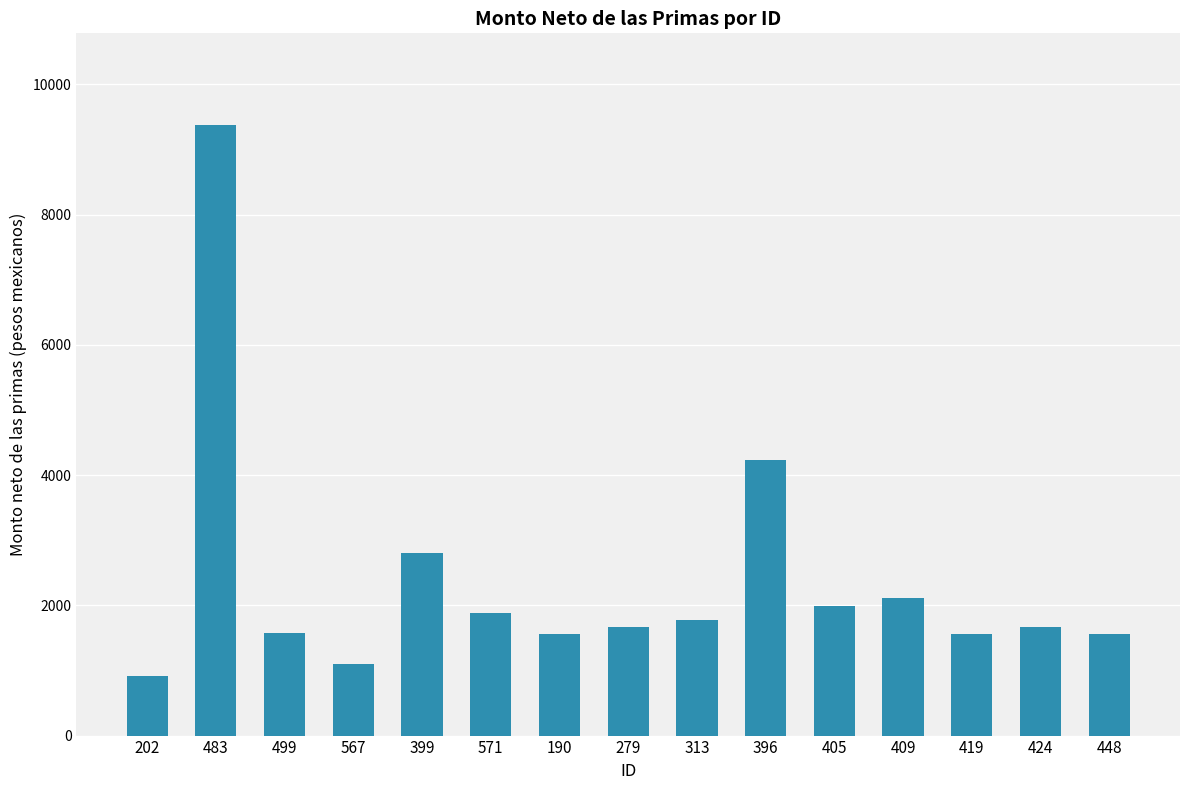

The chart shows a value of 1573.8 at 499. True or false?

True